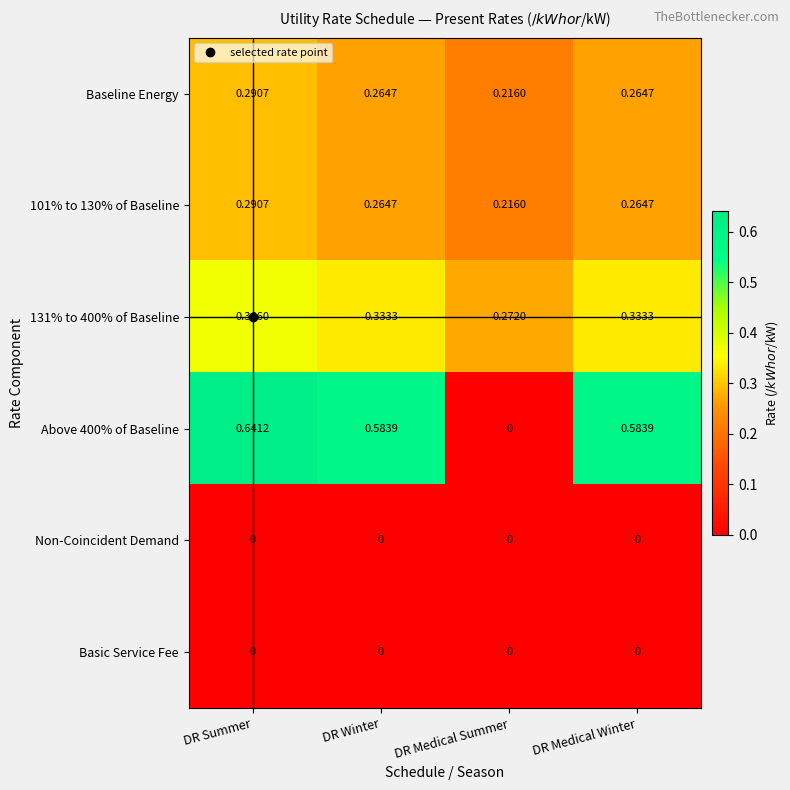

At which category is the sum across all series the highest?

DR Summer